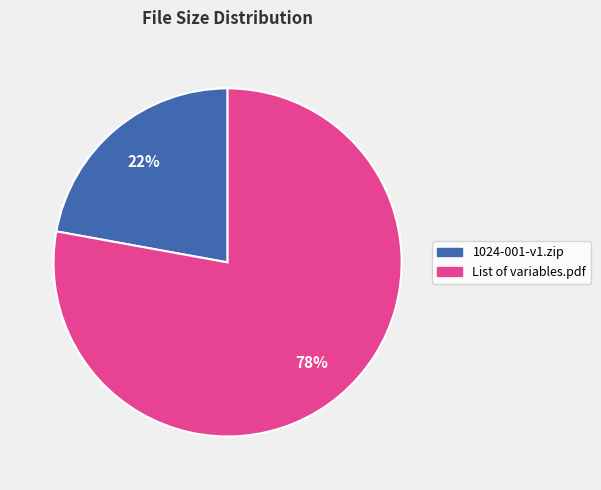

Combined, do List of variables.pdf and 1024-001-v1.zip account for over 50%?

Yes